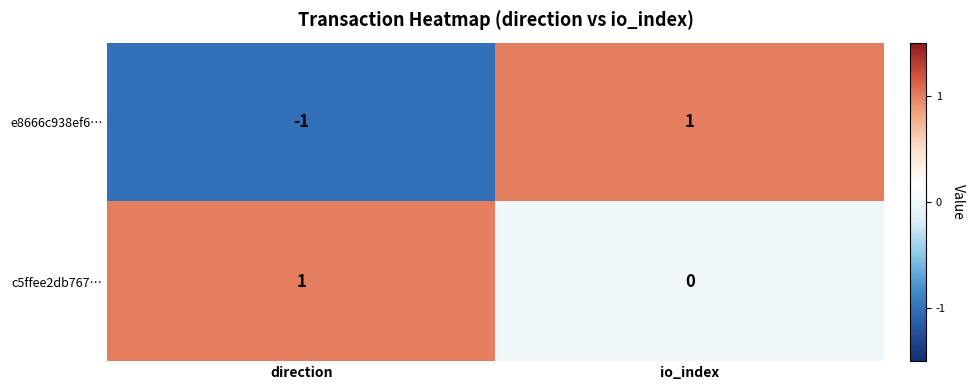

Which series has the largest total across all categories?

c5ffee2db767…